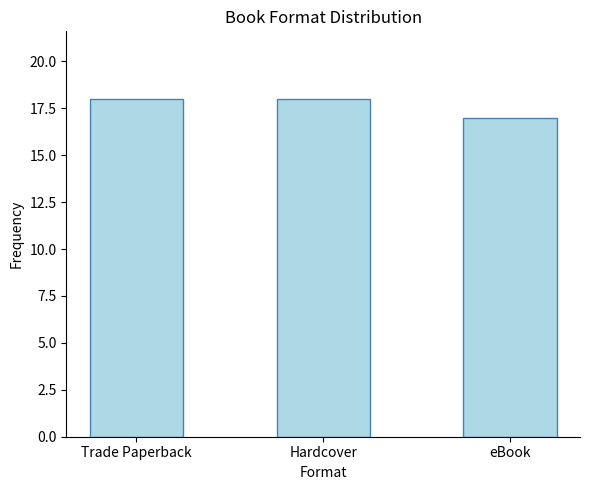

How many data points are less than 18?

1